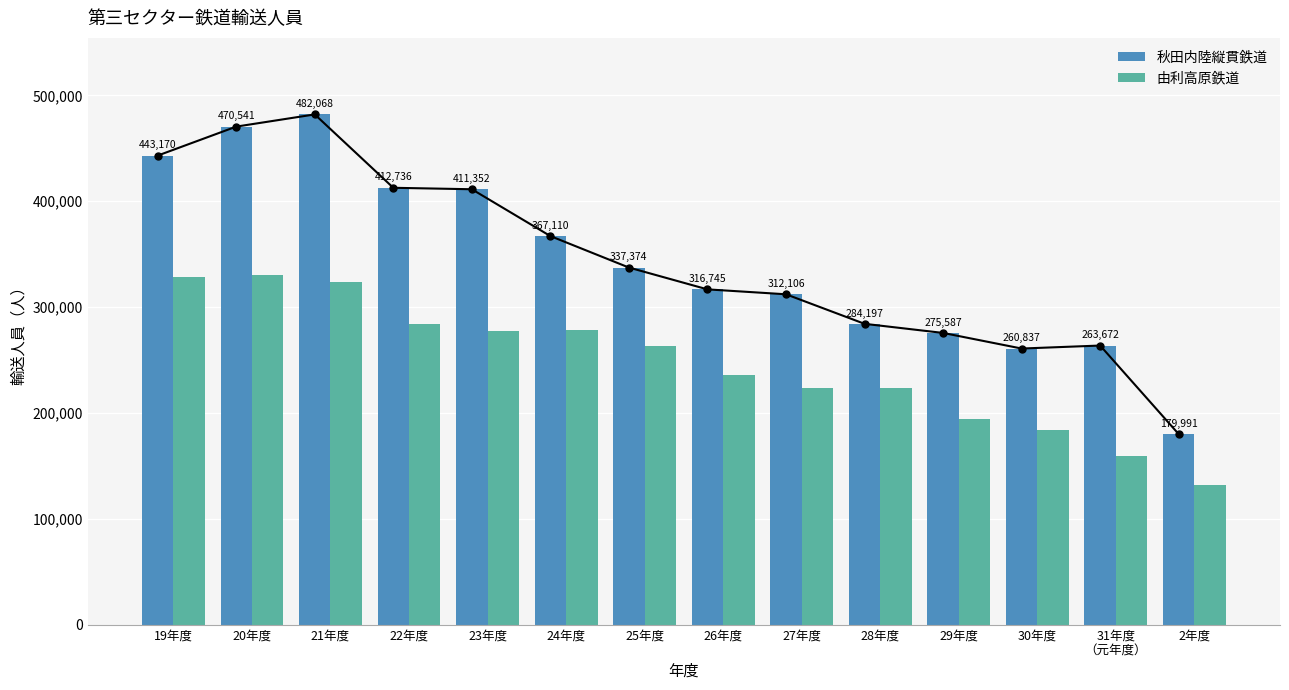

What is the value of the 秋田内陸縦貫鉄道 bar at the 10th from the left?

284197